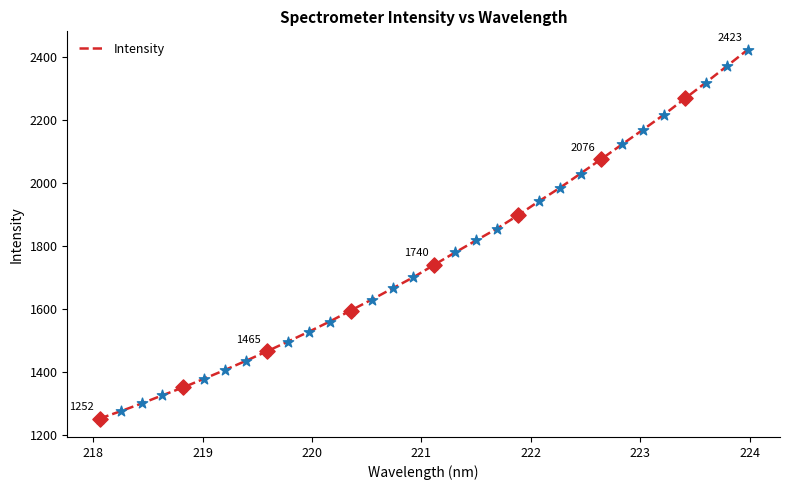

What is the smallest value displayed?

1251.5